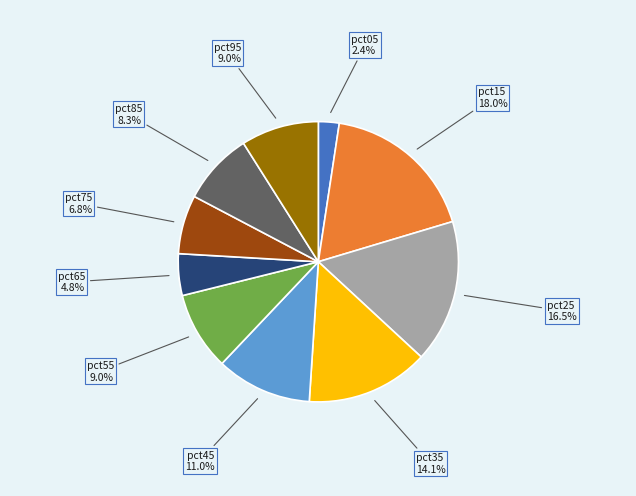

What percentage is the pct45 slice, to the nearest percent?

11%